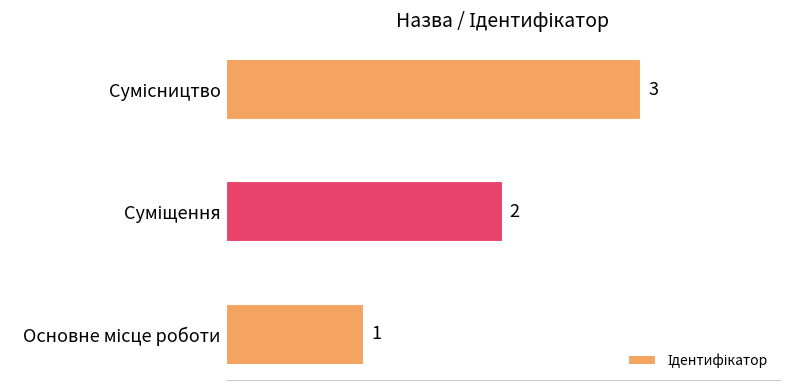

What is the sum of all values?

6